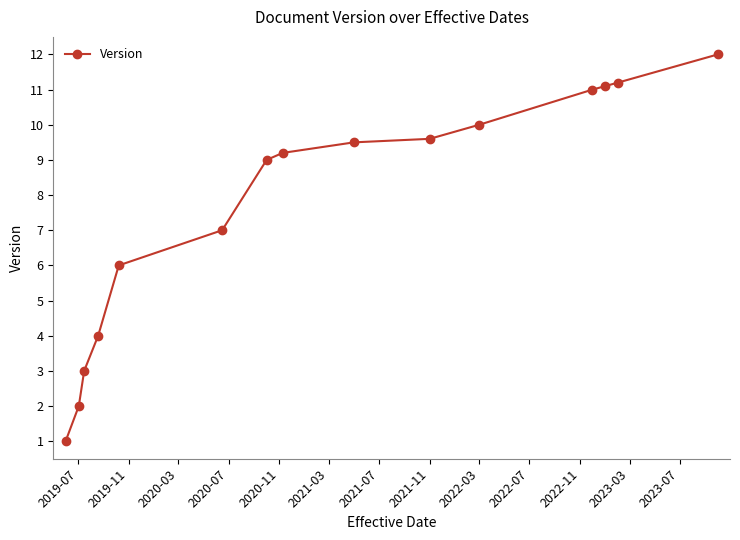

Reading right to left, list all the values displayed in this chart.

12.0	11.2	11.1	11.0	10.0	9.6	9.5	9.2	9.0	7.0	6.0	4.0	3.0	2.0	1.0